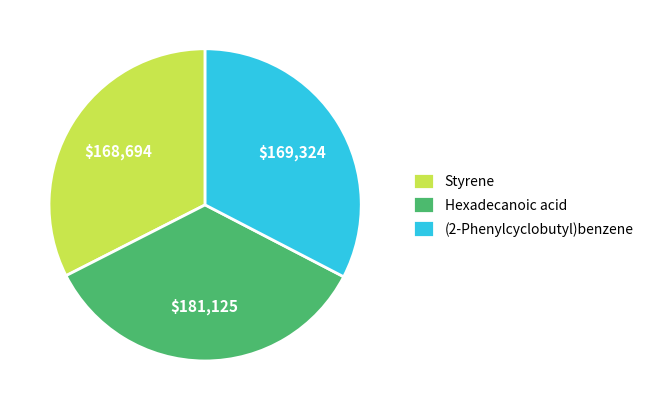

Is $168,694 the majority of the pie?

No